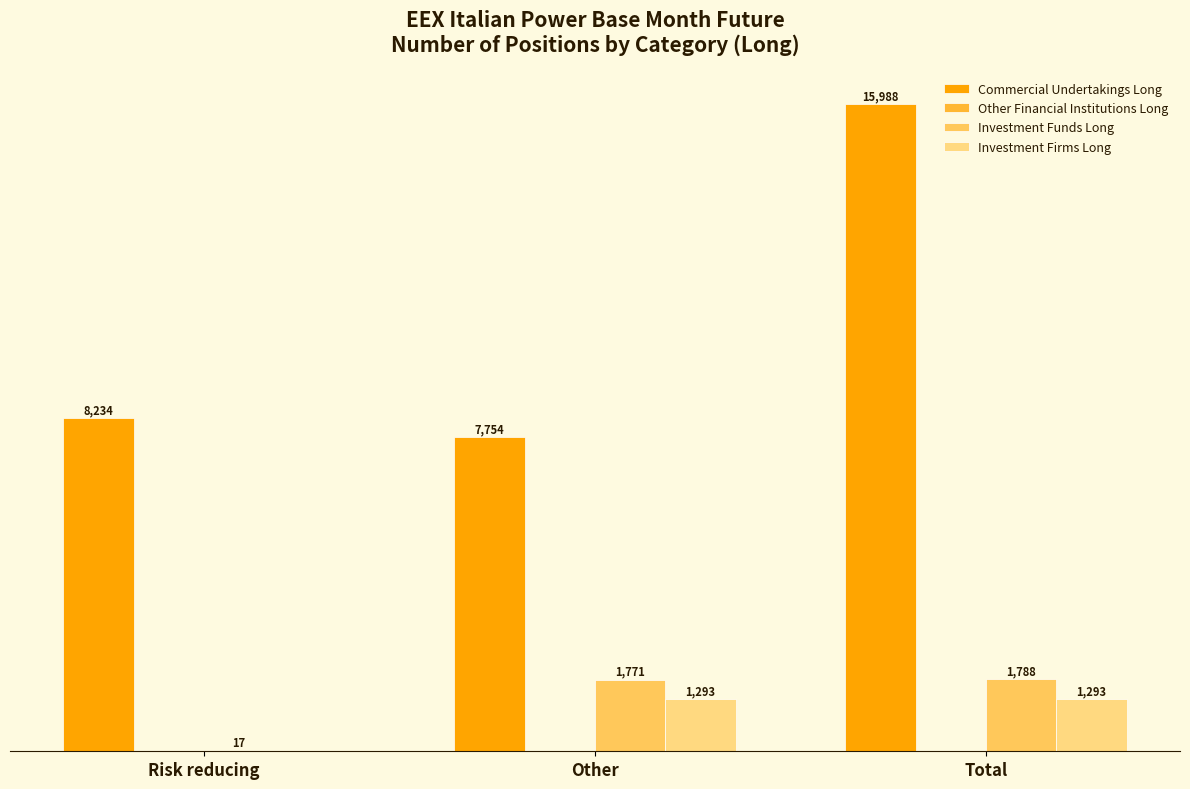

Between Other and Total, which series saw the biggest shift?

Commercial Undertakings Long